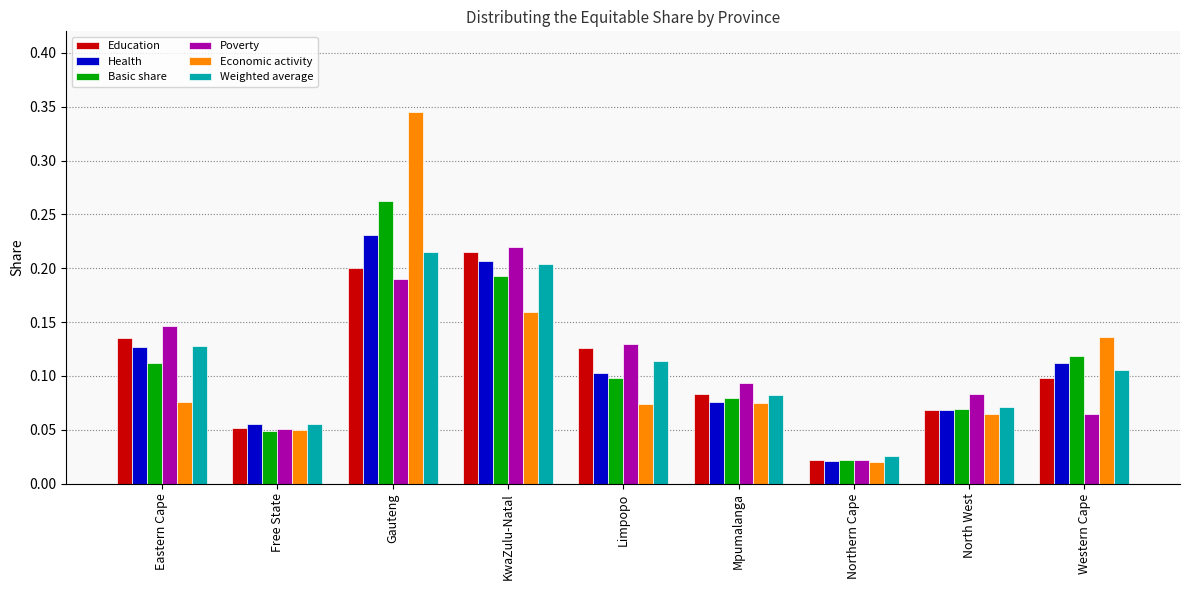

How many series are shown in this chart?

6